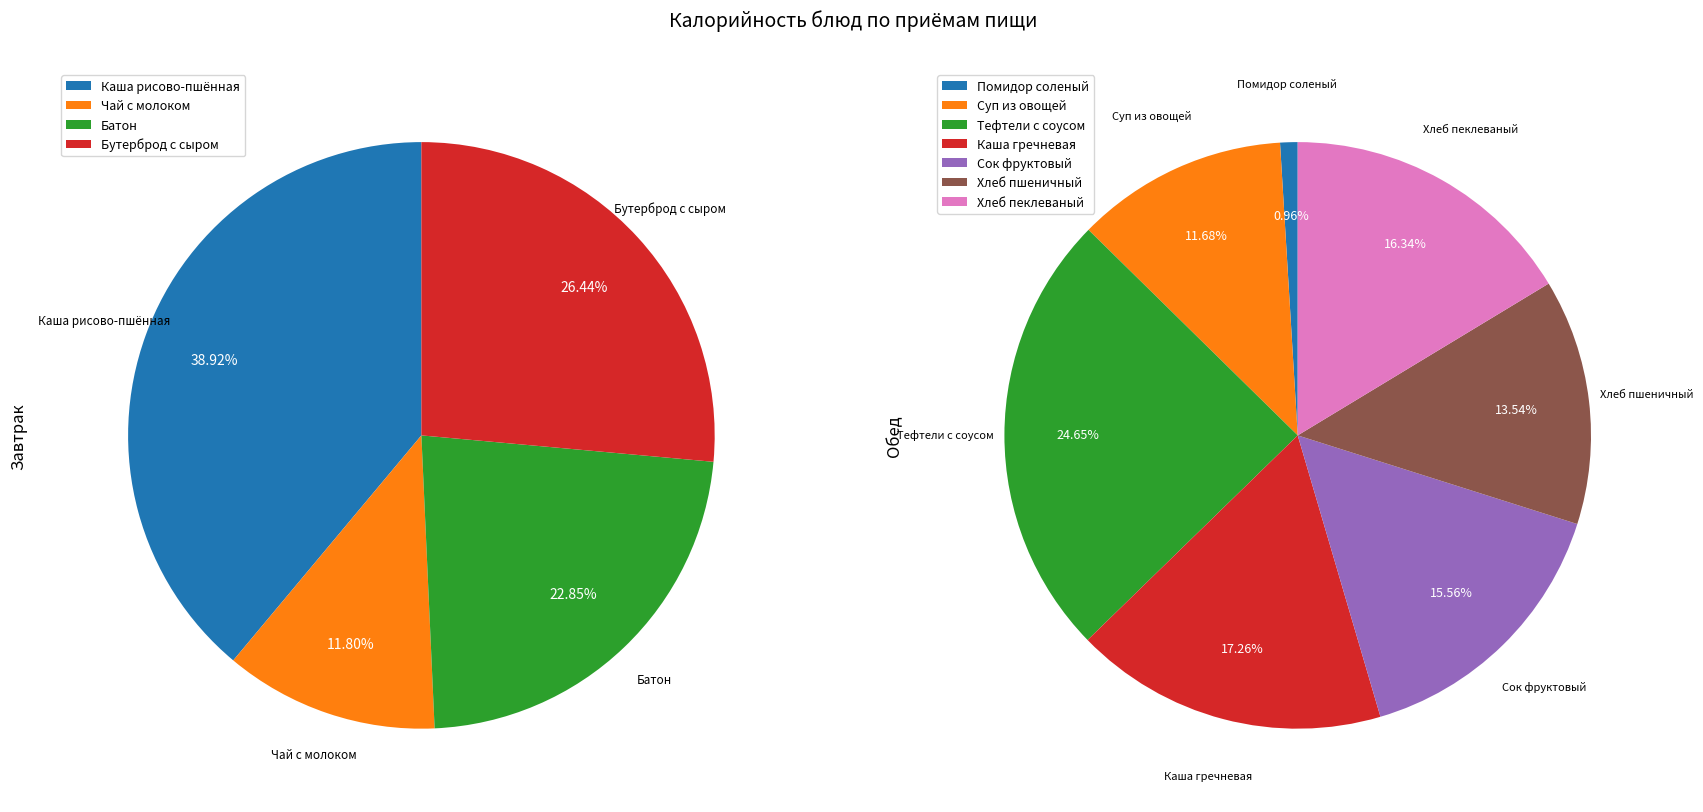

Is Каша гречневая вязкая the majority of the pie?

No